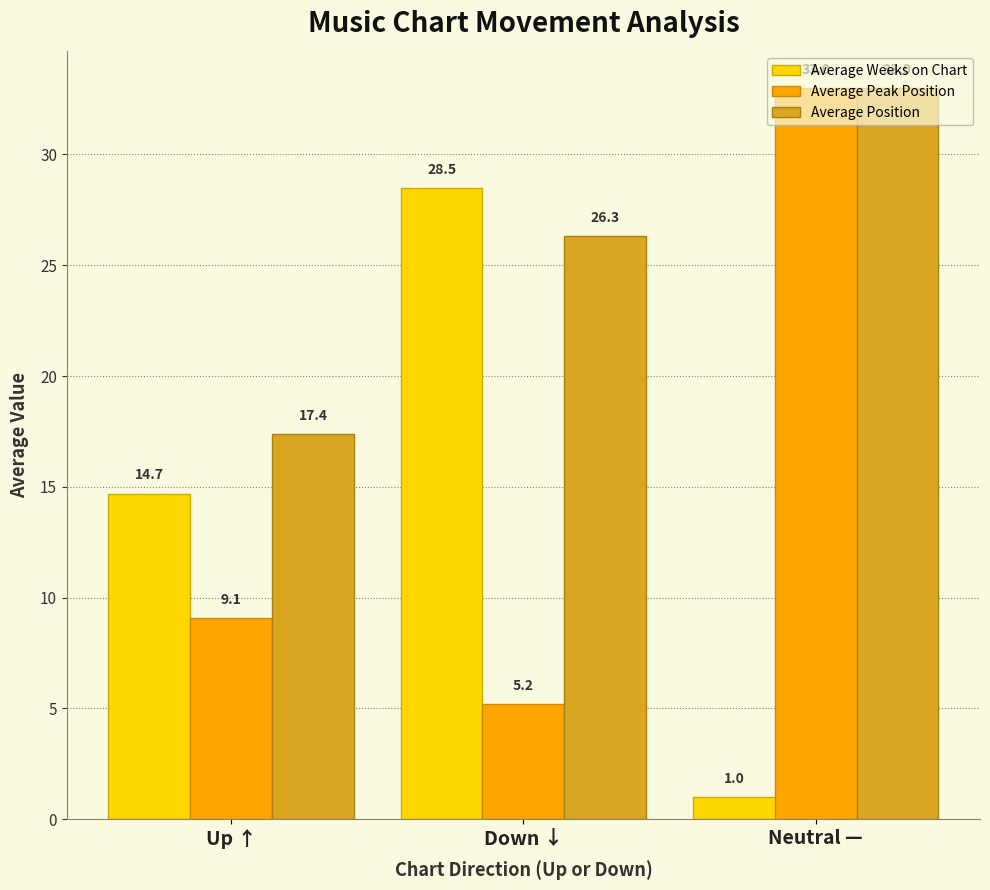

At which category is the sum across all series the highest?

Neutral —